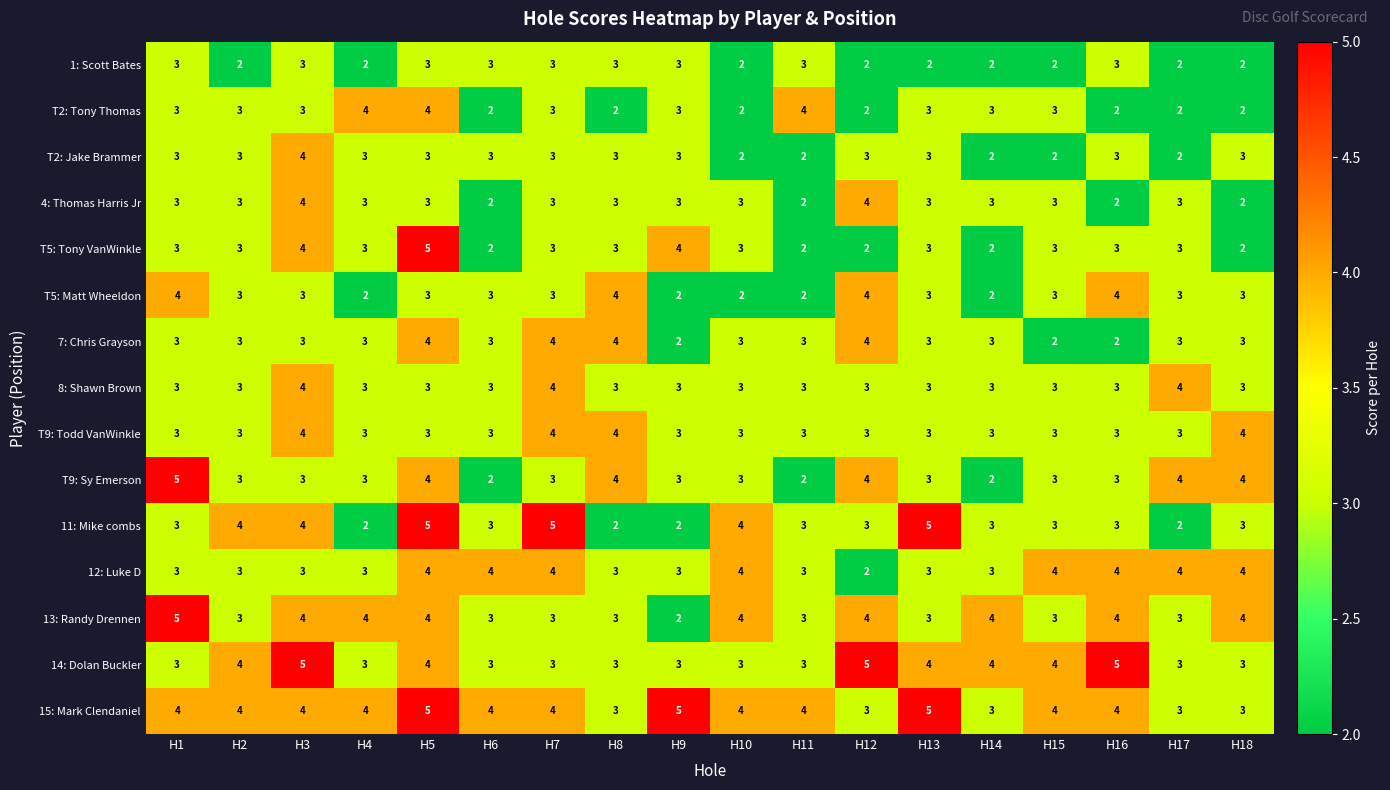

How many data points in 8: Shawn Brown are above 3?

3